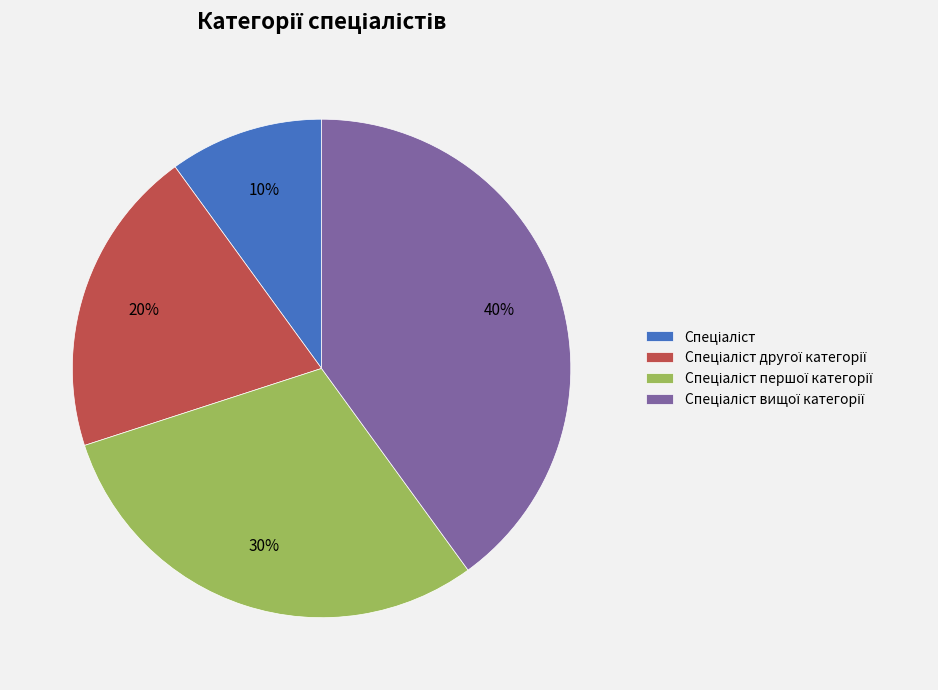

Does any single category account for the majority?

No